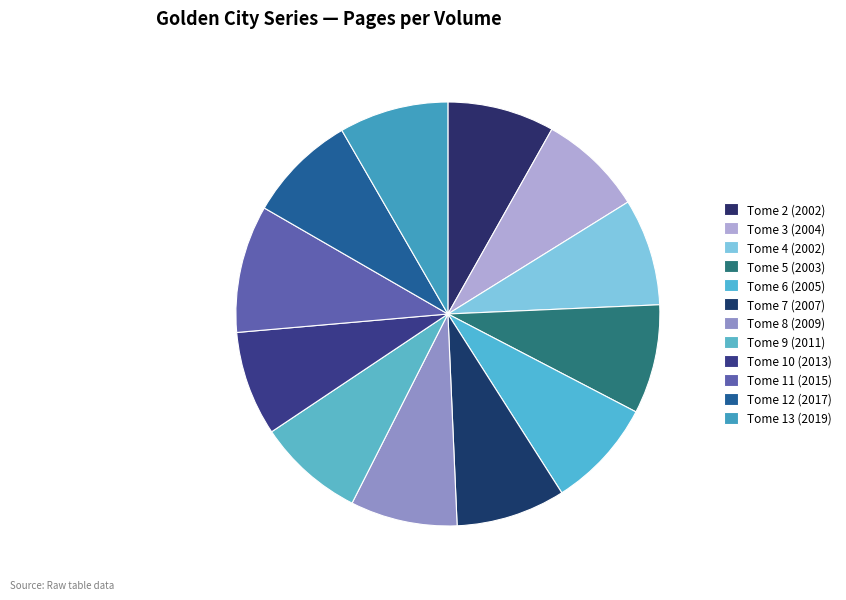

To the nearest percent, what percentage of the pie is Tome 12 (2017)?

8%